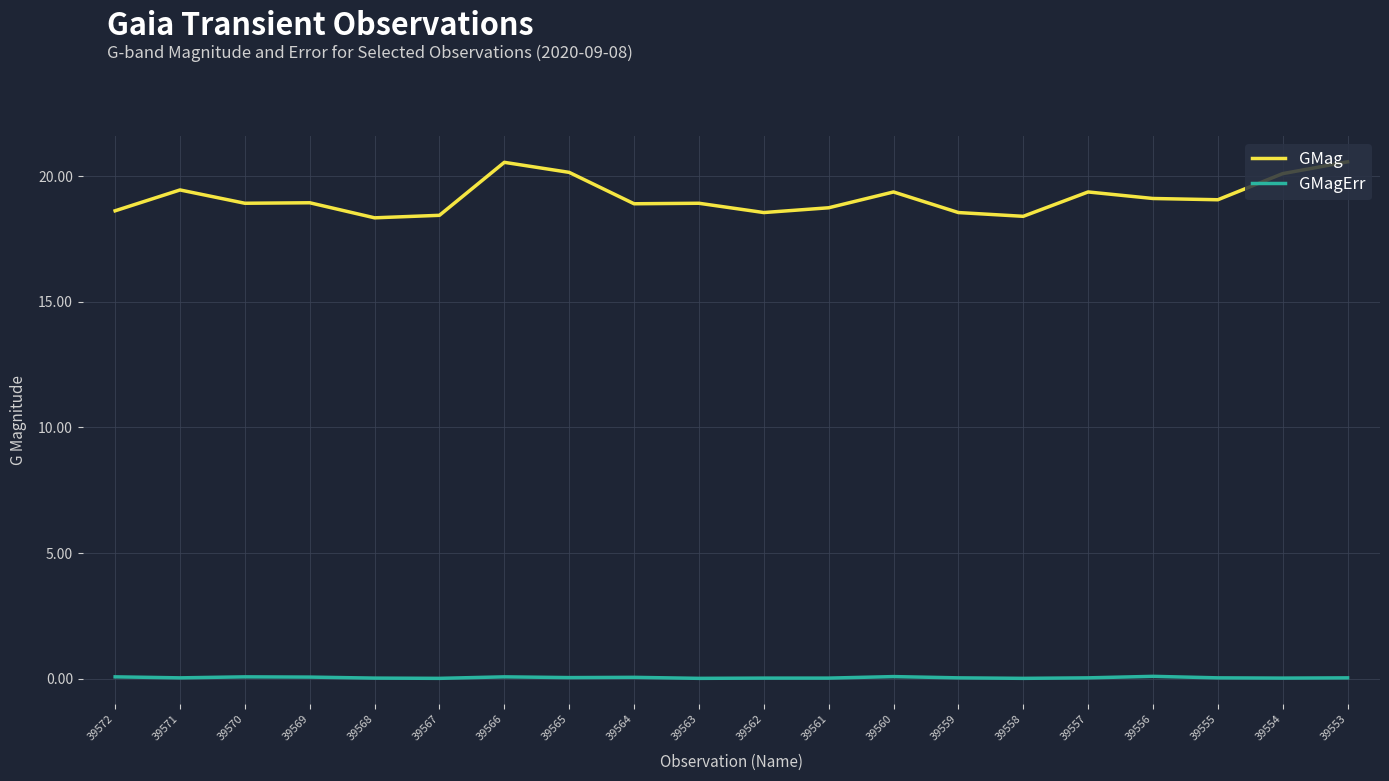

Does the chart have visible grid lines?

Yes